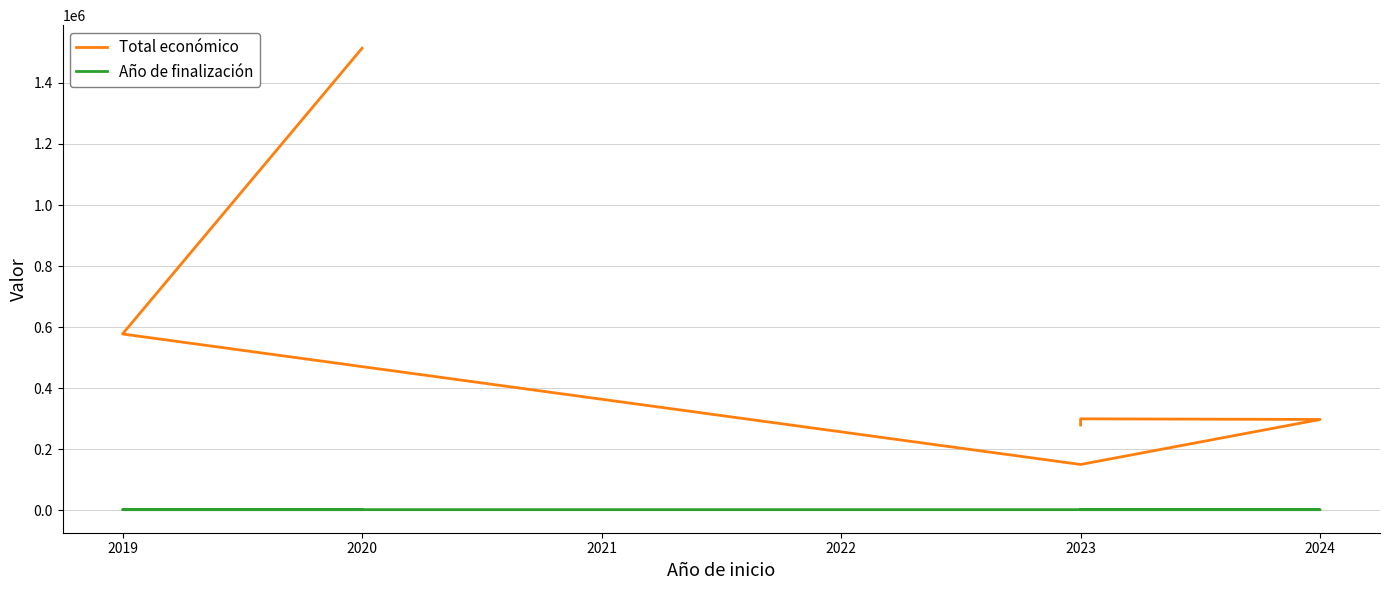

How many values in the Año de finalización series are below 2025?

2